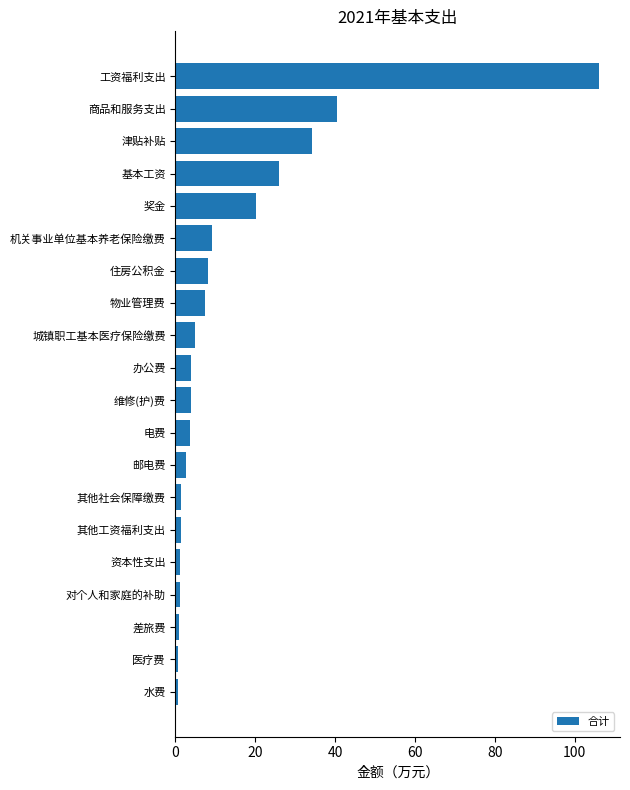

What is the smallest value displayed?

0.5